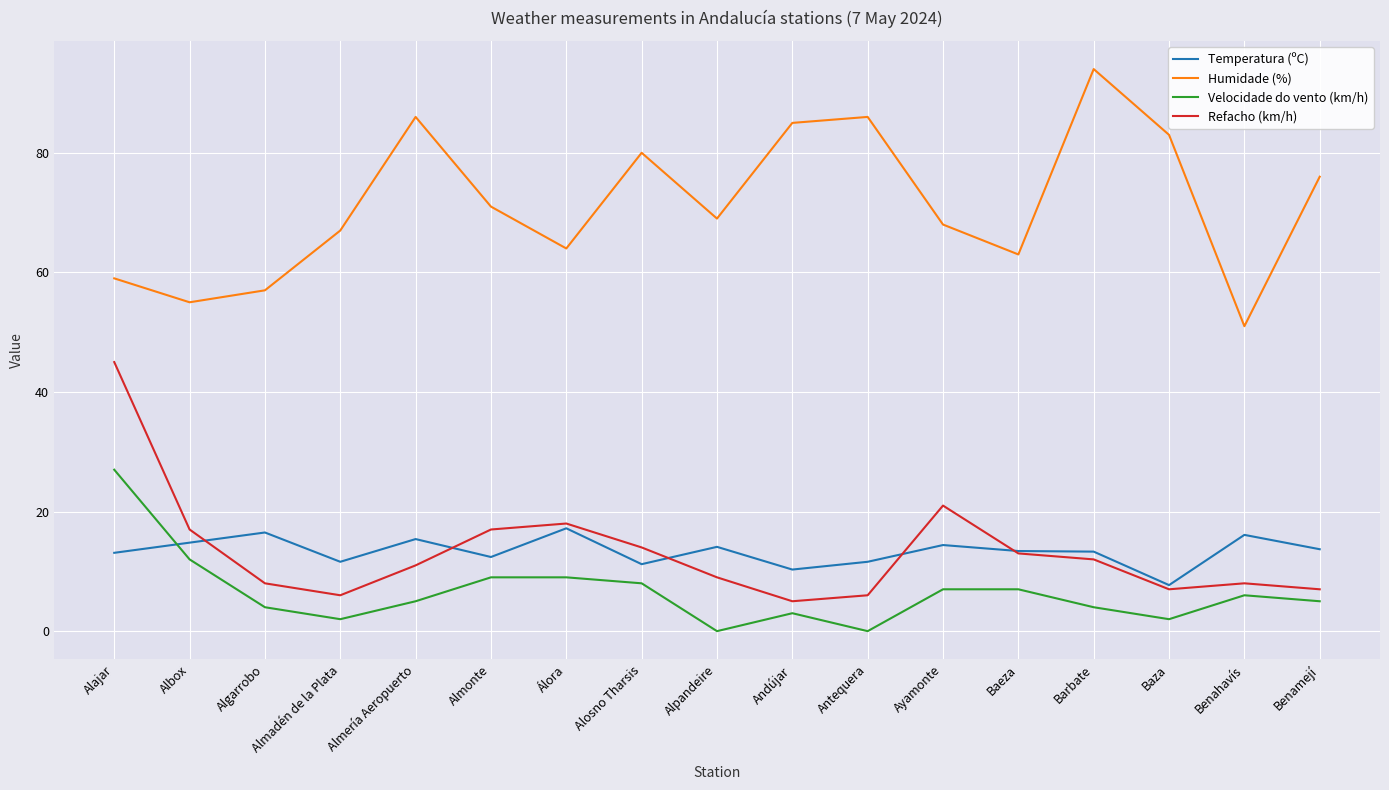

Between Almería Aeropuerto and Ayamonte, which series saw the biggest shift?

Humidade (%)